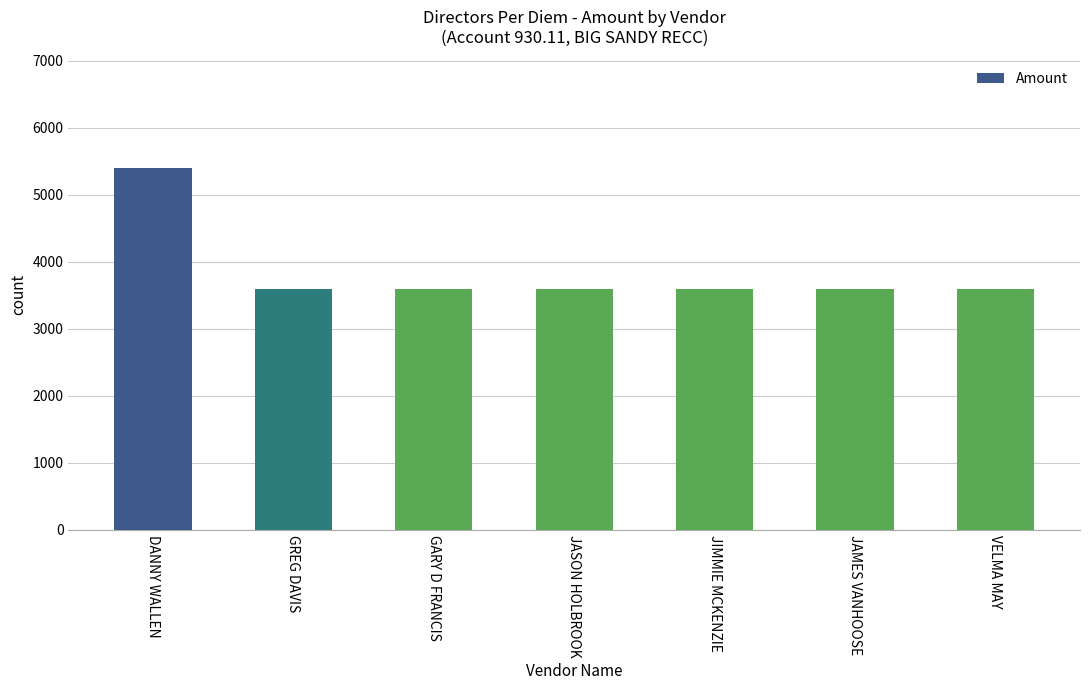

The chart shows a value of 3600 at JAMES VANHOOSE. True or false?

True